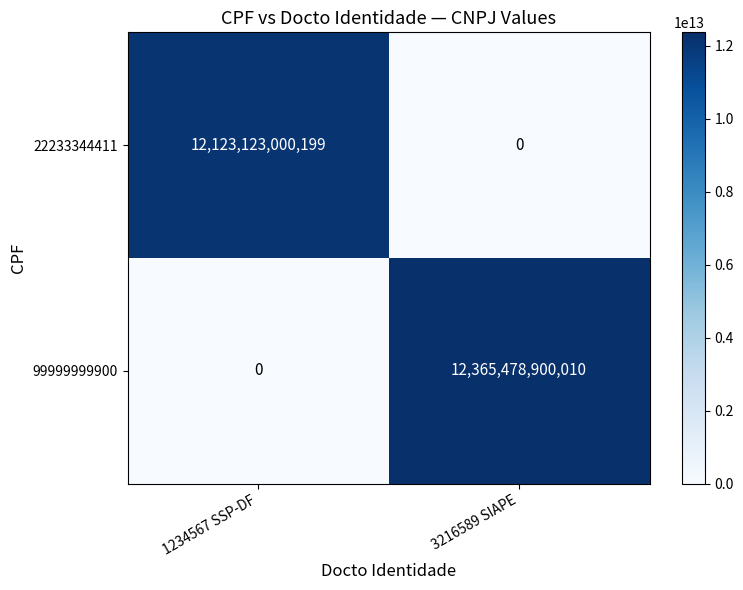

At 3216589 SIAPE, list the series in order from largest to smallest.

99999999900, 22233344411